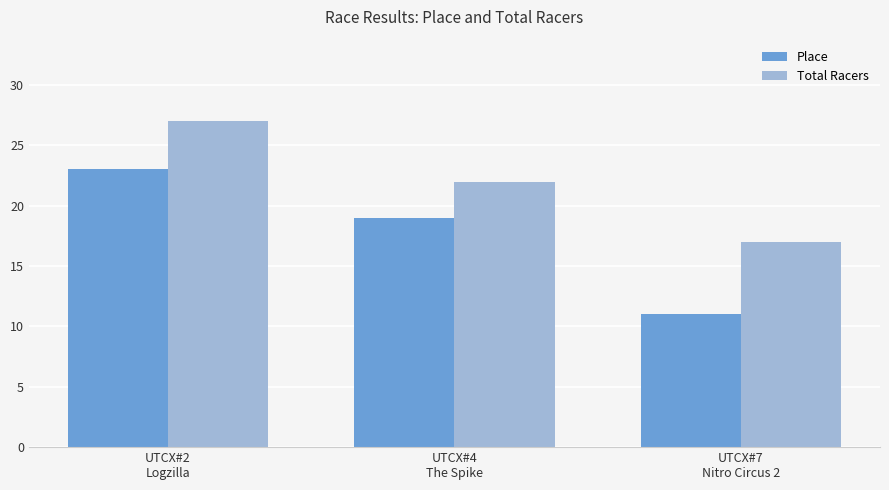

Reading left to right, what are all the values shown in this chart?

Place: UTCX#2
Logzilla=23	UTCX#4
The Spike=19	UTCX#7
Nitro Circus 2=11
Total Racers: UTCX#2
Logzilla=27	UTCX#4
The Spike=22	UTCX#7
Nitro Circus 2=17